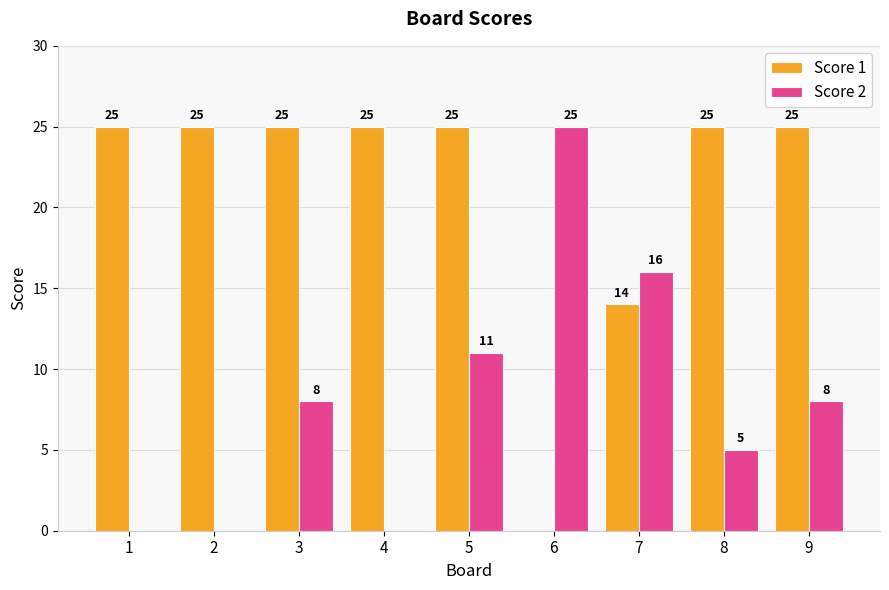

How many Score 2 values are between 0 and 11?

7